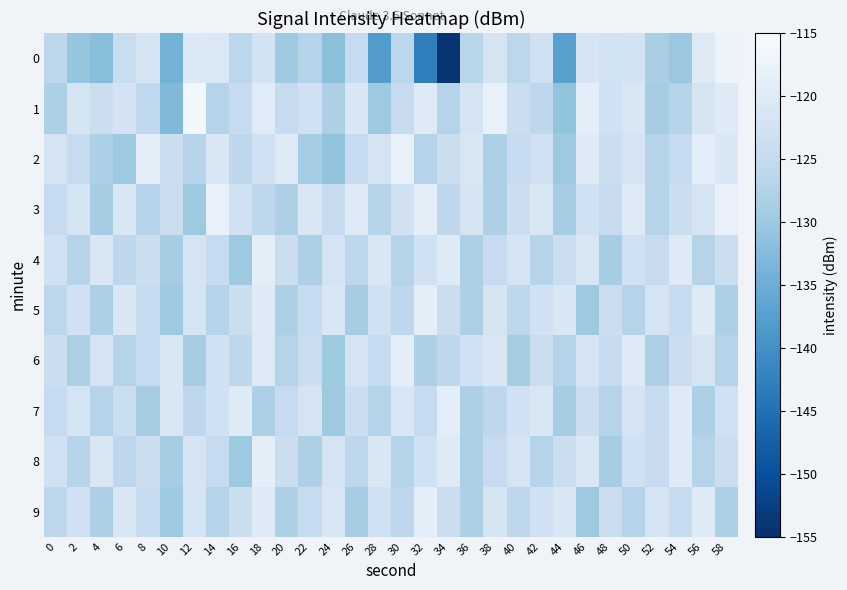

Reading left to right, list all the values displayed in this chart.

0: 0=-126.0	2=-130.9	4=-132.2	6=-124.3	8=-121.8	10=-134.2	12=-120.5	14=-120.9	16=-126.2	18=-122.4	20=-129.8	22=-127.0	24=-131.9	26=-125.0	28=-137.9	30=-126.2	32=-142.7	34=-154.2	36=-126.7	38=-121.9	40=-126.2	42=-123.0	44=-137.2	46=-121.8	48=-122.7	50=-122.5	52=-128.6	54=-130.3	56=-120.2	58=-117.2
1: 0=-128.1	2=-121.8	4=-123.9	6=-122.3	8=-125.6	10=-133.0	12=-116.1	14=-127.0	16=-124.9	18=-119.8	20=-125.0	22=-123.0	24=-128.0	26=-121.0	28=-130.0	30=-125.0	32=-120.0	34=-127.0	36=-122.0	38=-118.0	40=-124.0	42=-126.0	44=-131.0	46=-119.0	48=-123.0	50=-121.0	52=-129.0	54=-127.0	56=-122.0	58=-120.0
2: 0=-122.0	2=-125.0	4=-128.0	6=-130.0	8=-119.0	10=-124.0	12=-127.0	14=-121.0	16=-126.0	18=-123.0	20=-120.0	22=-129.0	24=-131.0	26=-125.0	28=-122.0	30=-118.0	32=-127.0	34=-124.0	36=-121.0	38=-128.0	40=-125.0	42=-123.0	44=-130.0	46=-120.0	48=-124.0	50=-122.0	52=-127.0	54=-125.0	56=-119.0	58=-121.0
3: 0=-125.0	2=-122.0	4=-129.0	6=-121.0	8=-127.0	10=-124.0	12=-130.0	14=-118.0	16=-123.0	18=-126.0	20=-128.0	22=-121.0	24=-125.0	26=-120.0	28=-127.0	30=-123.0	32=-119.0	34=-126.0	36=-122.0	38=-128.0	40=-124.0	42=-121.0	44=-129.0	46=-123.0	48=-125.0	50=-120.0	52=-127.0	54=-124.0	56=-122.0	58=-118.0
4: 0=-123.0	2=-127.0	4=-121.0	6=-126.0	8=-124.0	10=-129.0	12=-122.0	14=-125.0	16=-130.0	18=-119.0	20=-124.0	22=-128.0	24=-122.0	26=-126.0	28=-121.0	30=-127.0	32=-123.0	34=-120.0	36=-128.0	38=-125.0	40=-122.0	42=-127.0	44=-124.0	46=-121.0	48=-129.0	50=-123.0	52=-125.0	54=-120.0	56=-127.0	58=-124.0
5: 0=-126.0	2=-123.0	4=-128.0	6=-121.0	8=-125.0	10=-130.0	12=-122.0	14=-127.0	16=-124.0	18=-120.0	20=-128.0	22=-125.0	24=-121.0	26=-129.0	28=-123.0	30=-126.0	32=-119.0	34=-124.0	36=-128.0	38=-122.0	40=-126.0	42=-123.0	44=-121.0	46=-130.0	48=-124.0	50=-127.0	52=-122.0	54=-125.0	56=-120.0	58=-128.0
6: 0=-124.0	2=-128.0	4=-122.0	6=-127.0	8=-125.0	10=-121.0	12=-129.0	14=-123.0	16=-126.0	18=-120.0	20=-127.0	22=-124.0	24=-130.0	26=-122.0	28=-125.0	30=-119.0	32=-128.0	34=-126.0	36=-123.0	38=-121.0	40=-129.0	42=-124.0	44=-127.0	46=-122.0	48=-125.0	50=-120.0	52=-128.0	54=-124.0	56=-122.0	58=-127.0
7: 0=-125.0	2=-122.0	4=-127.0	6=-124.0	8=-129.0	10=-121.0	12=-126.0	14=-123.0	16=-120.0	18=-128.0	20=-125.0	22=-122.0	24=-130.0	26=-124.0	28=-127.0	30=-121.0	32=-125.0	34=-119.0	36=-128.0	38=-126.0	40=-123.0	42=-121.0	44=-129.0	46=-124.0	48=-127.0	50=-122.0	52=-125.0	54=-120.0	56=-128.0	58=-123.0
8: 0=-123.0	2=-127.0	4=-121.0	6=-126.0	8=-124.0	10=-129.0	12=-122.0	14=-125.0	16=-130.0	18=-119.0	20=-124.0	22=-128.0	24=-122.0	26=-126.0	28=-121.0	30=-127.0	32=-123.0	34=-120.0	36=-128.0	38=-125.0	40=-122.0	42=-127.0	44=-124.0	46=-121.0	48=-129.0	50=-123.0	52=-125.0	54=-120.0	56=-127.0	58=-124.0
9: 0=-126.0	2=-123.0	4=-128.0	6=-121.0	8=-125.0	10=-130.0	12=-122.0	14=-127.0	16=-124.0	18=-120.0	20=-128.0	22=-125.0	24=-121.0	26=-129.0	28=-123.0	30=-126.0	32=-119.0	34=-124.0	36=-128.0	38=-122.0	40=-126.0	42=-123.0	44=-121.0	46=-130.0	48=-124.0	50=-127.0	52=-122.0	54=-125.0	56=-120.0	58=-128.0